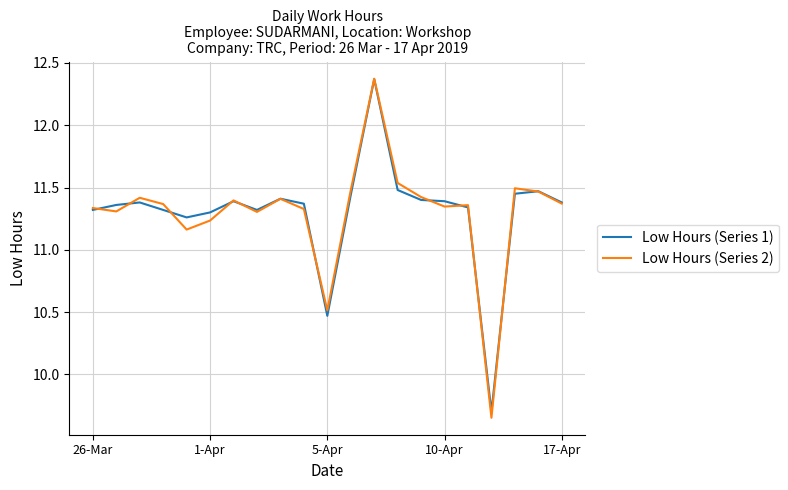

Which series has the widest spread of values?

Low Hours (Series 2)